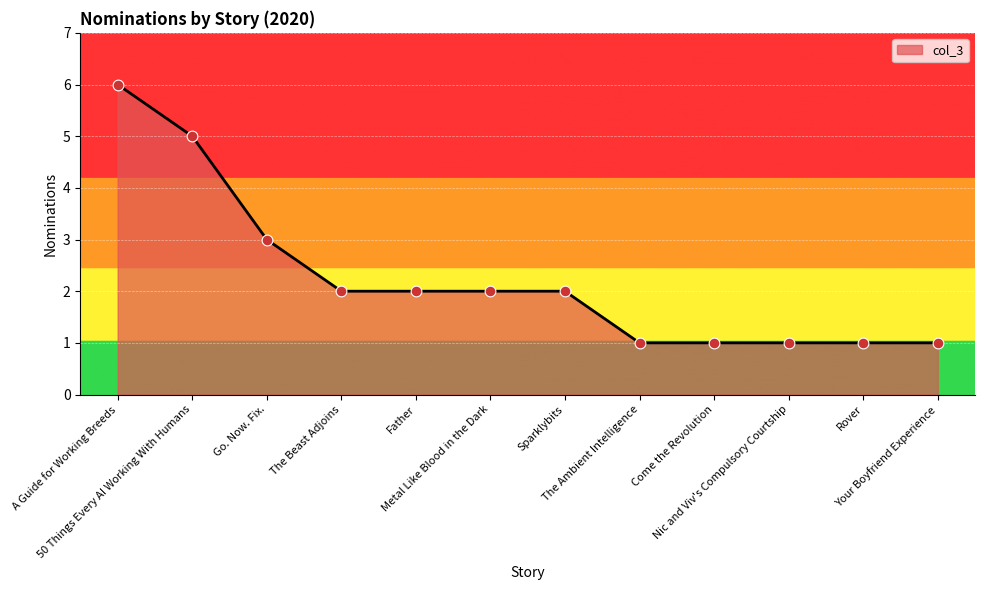

Approximately how many times larger is the value at Father compared to A Guide for Working Breeds?

0.3